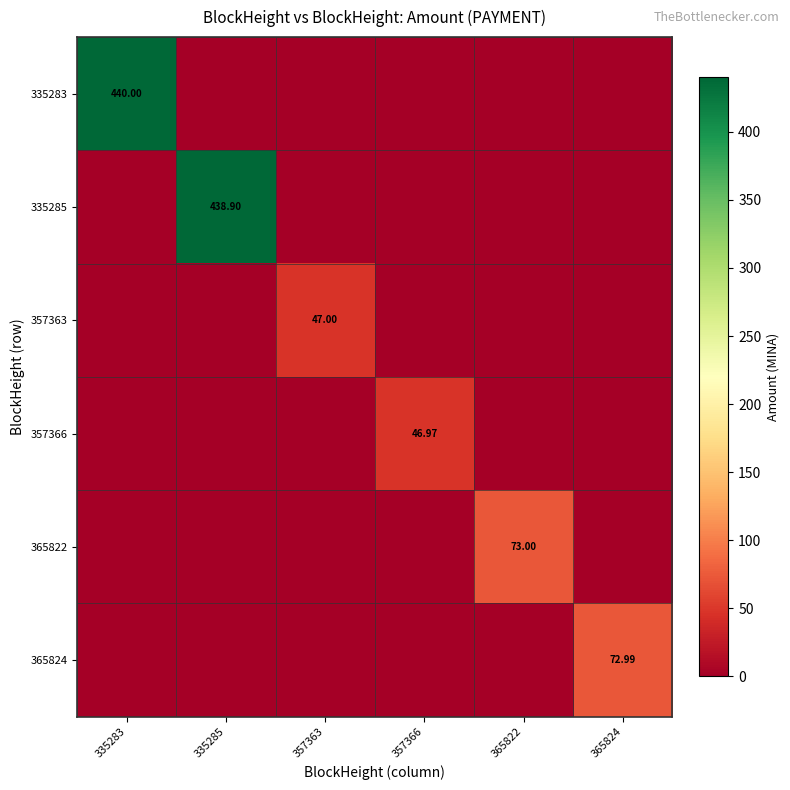

List the labels in order of 335283 value, largest first.

335283, 335285, 357363, 357366, 365822, 365824